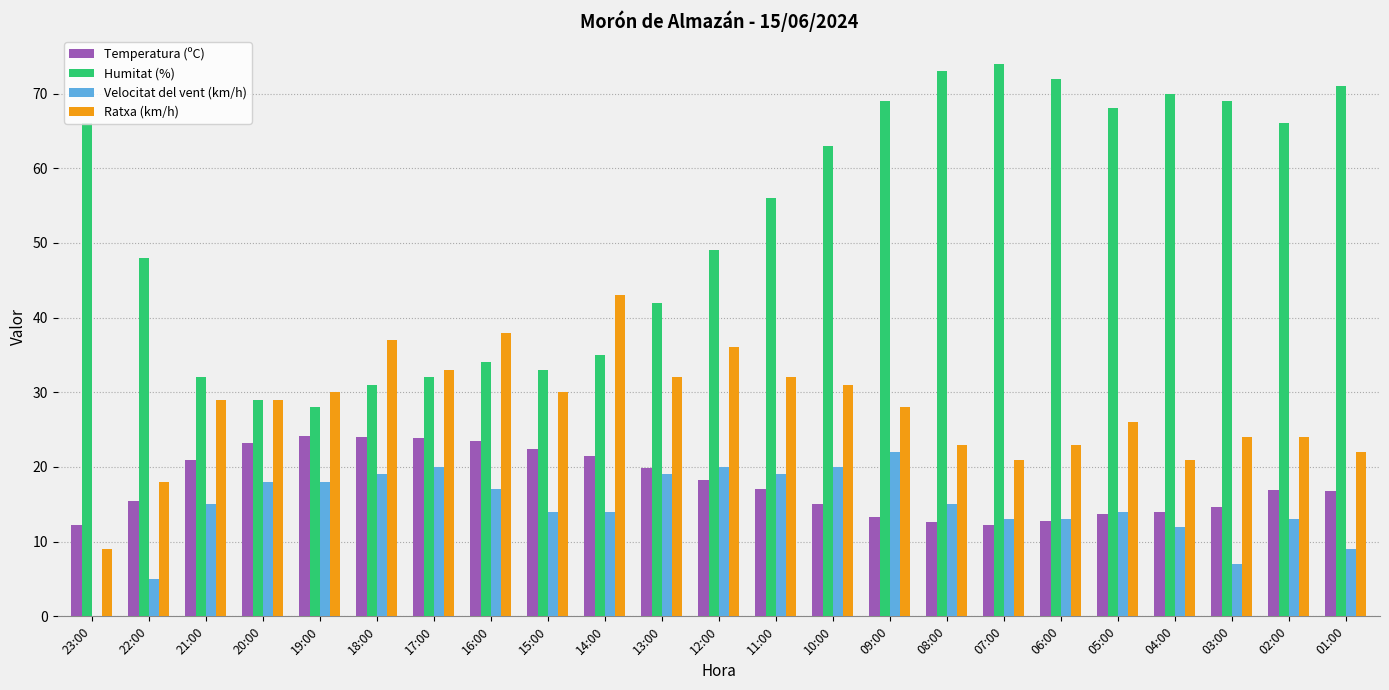

Is it true that Humitat (%) equals 32.0 at 17:00?

True